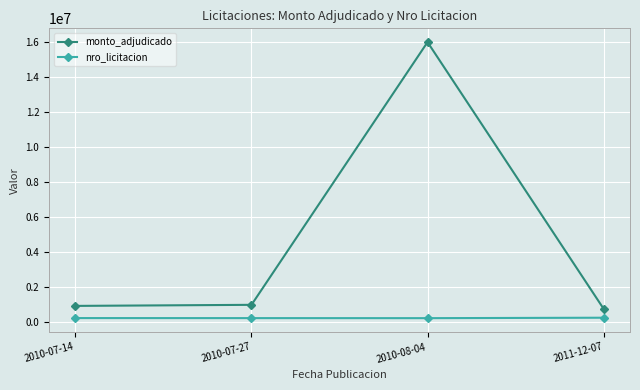

What is the sum of the monto_adjudicado values at 2011-12-07 and 2010-07-27?

1688500